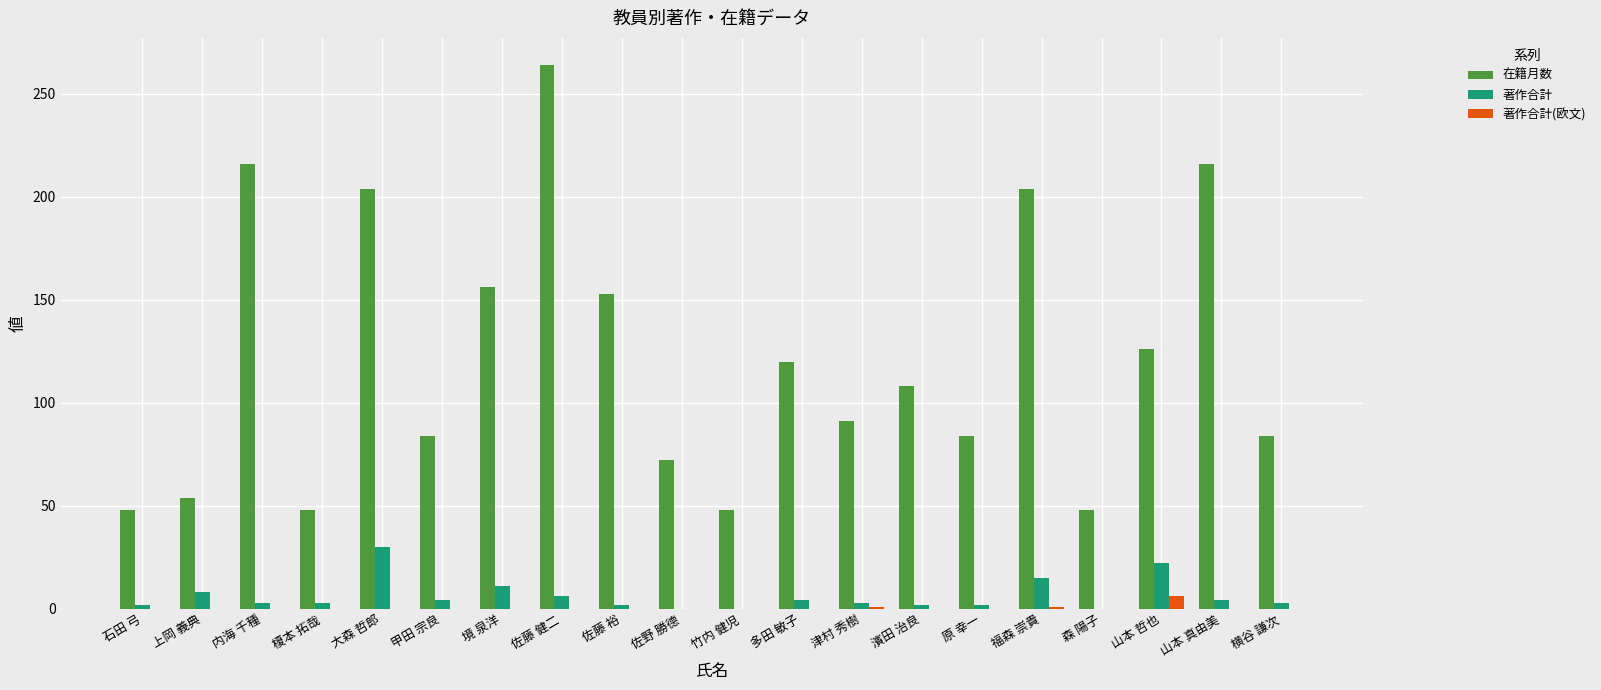

What is the total value across all series at 多田 敏子?

124